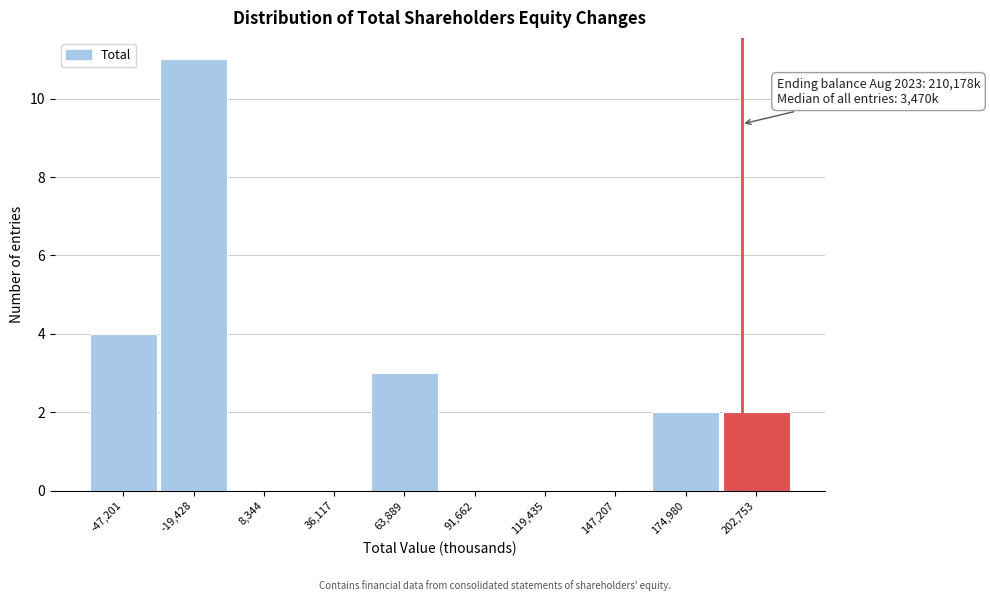

Reading left to right, transcribe all the data shown in this chart.

-47,201=4	-19,428=11	8,344=0	36,117=0	63,889=3	91,662=0	119,435=0	147,207=0	174,980=2	202,753=2